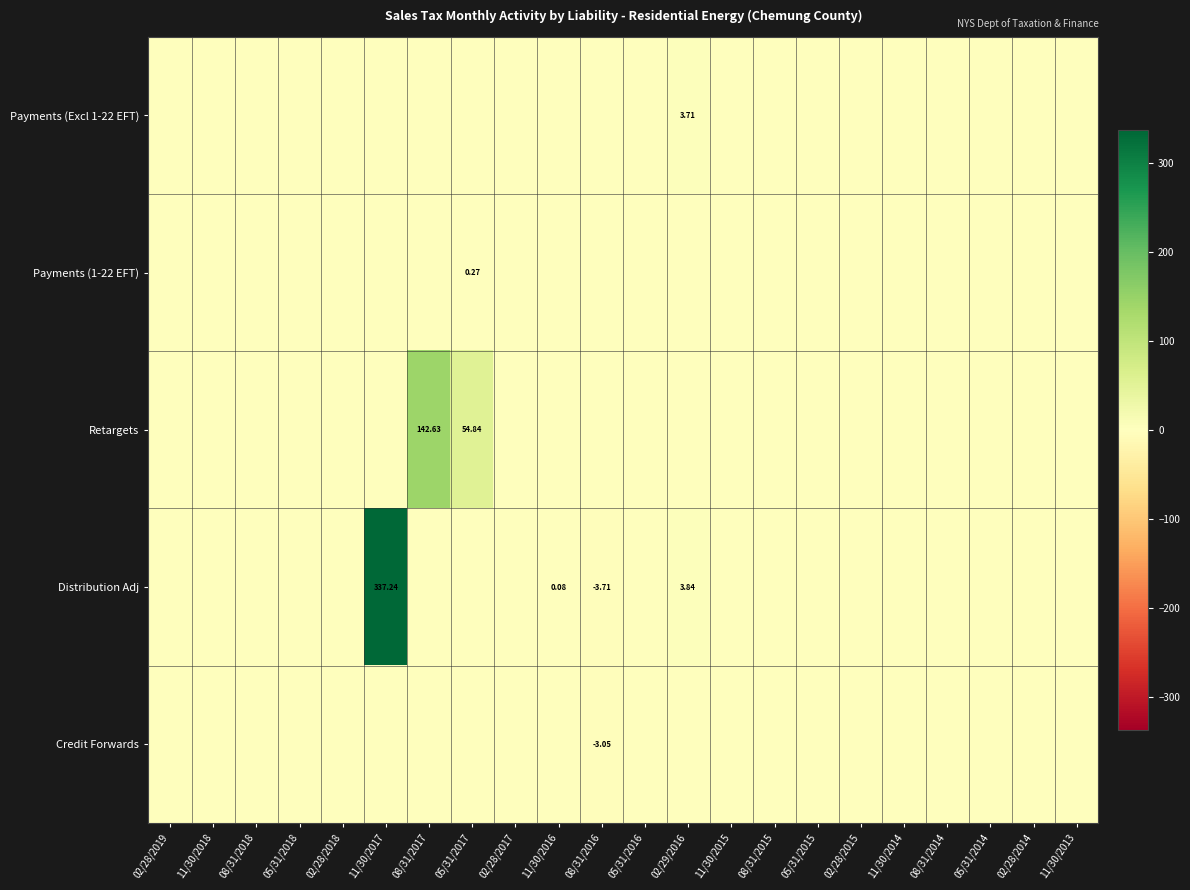

At how many categories does at least one series exceed -1?

22